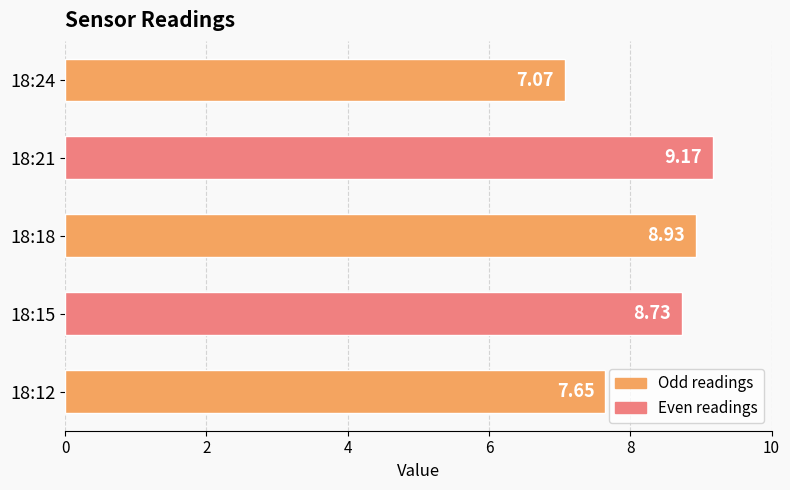

List the labels in order of value, smallest first.

18:24, 18:12, 18:15, 18:18, 18:21